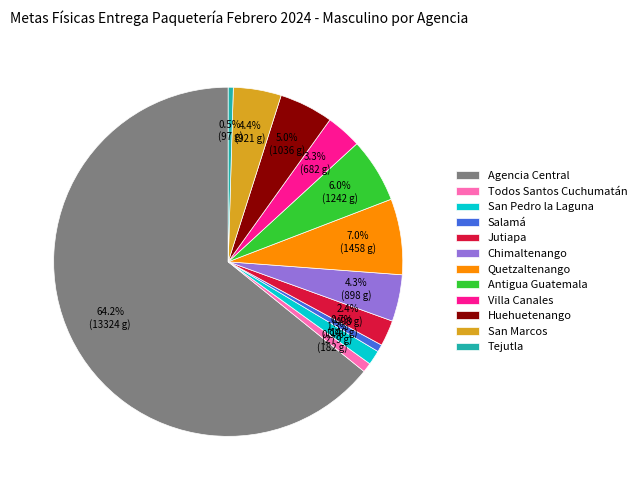

What portion of the pie excludes Villa Canales?

96.7%